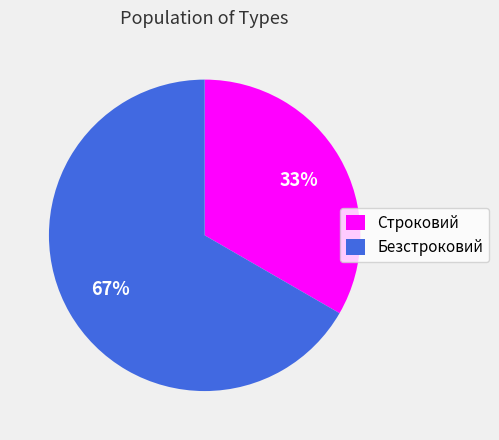

Count the number of slices in the pie.

2